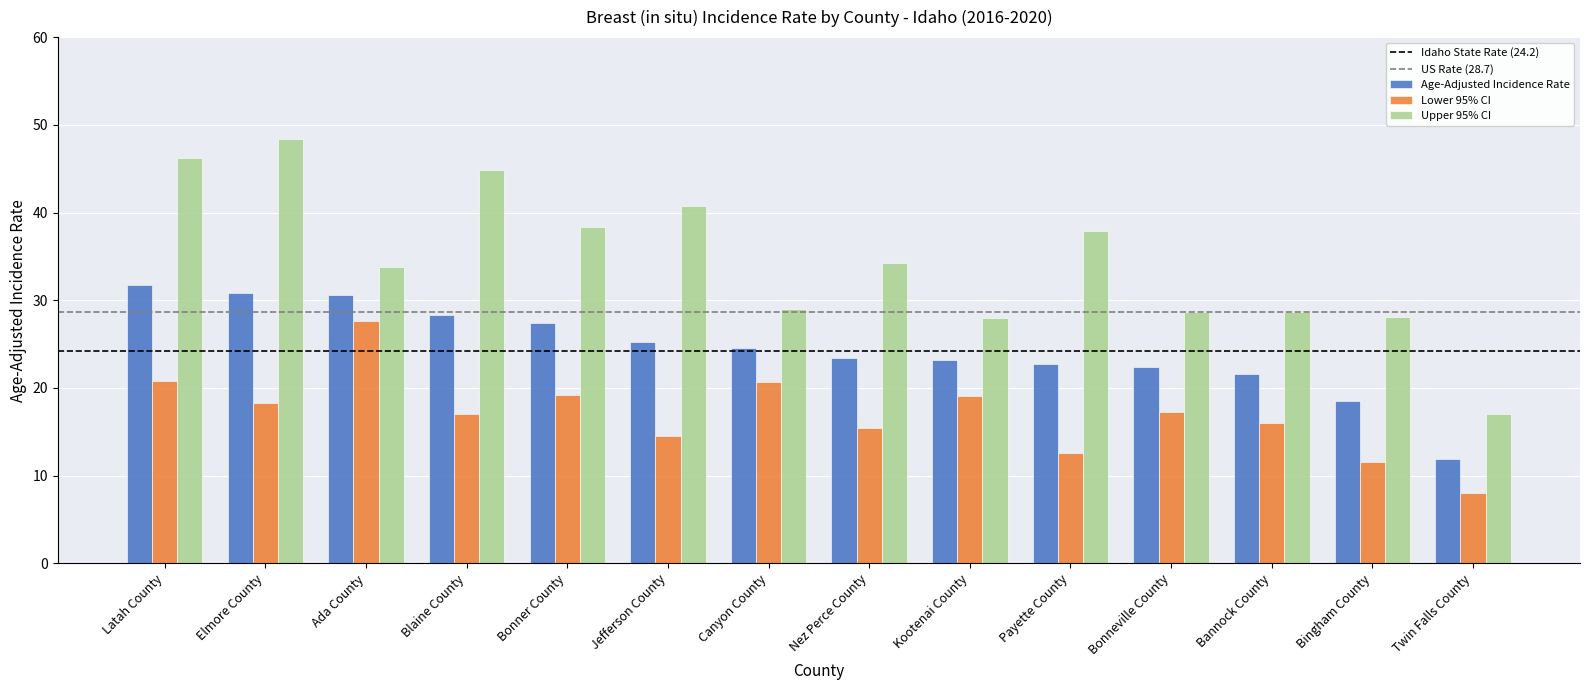

What position from the right is Bonner County?

10